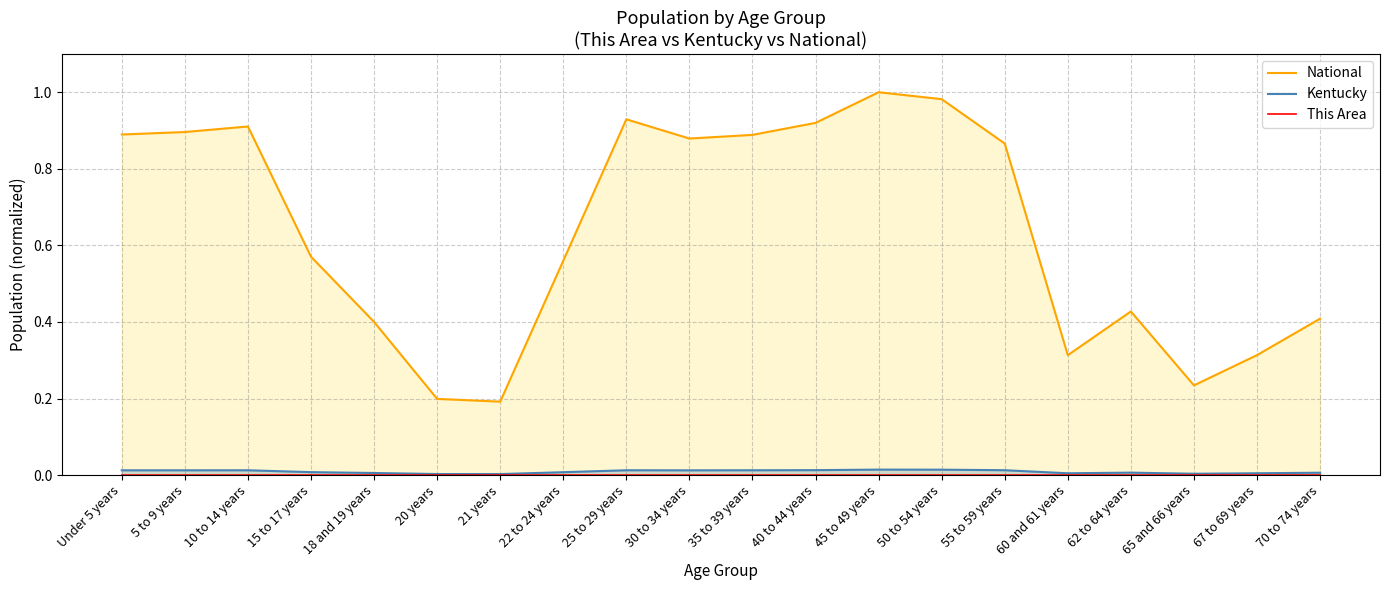

Which series has the widest spread of values?

National